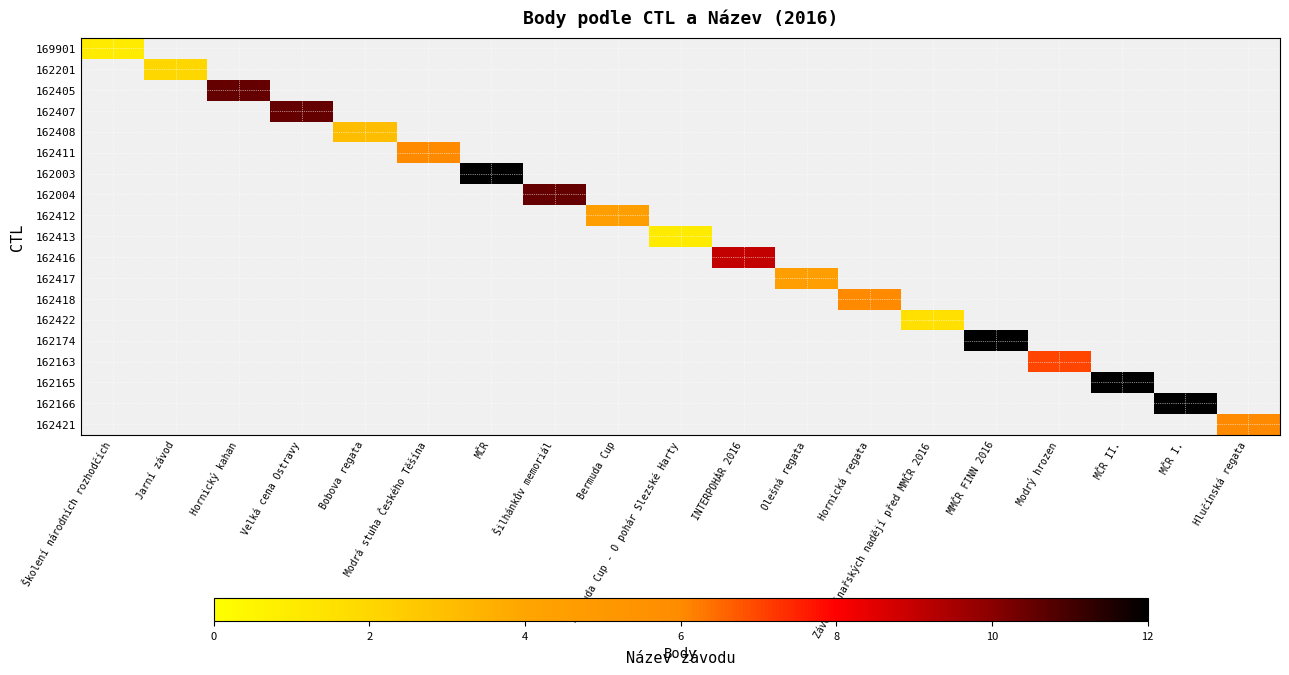

Which category has the lowest value in the 162417 series?

Školení národních rozhodčích